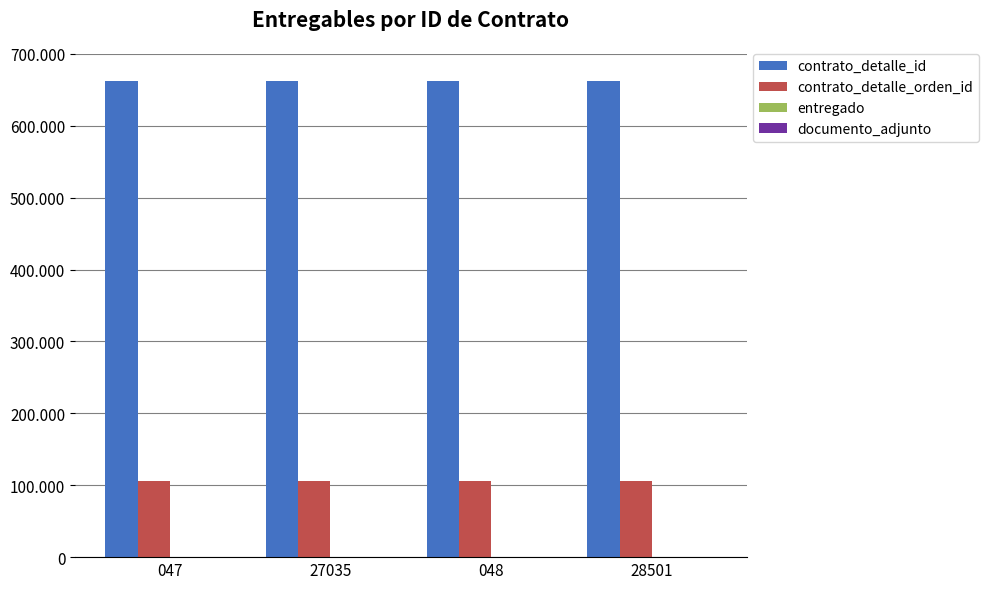

What is the value of the entregado bar at the 4th from the left?

1